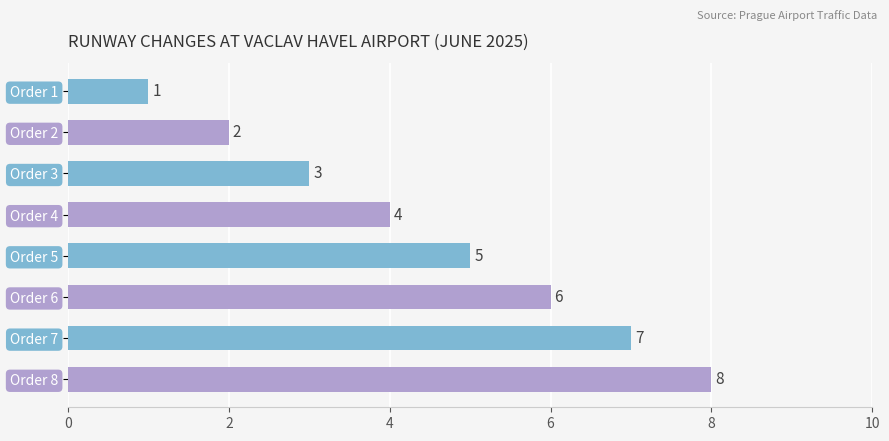

Between Order 8 and Order 7, which is larger?

Order 8